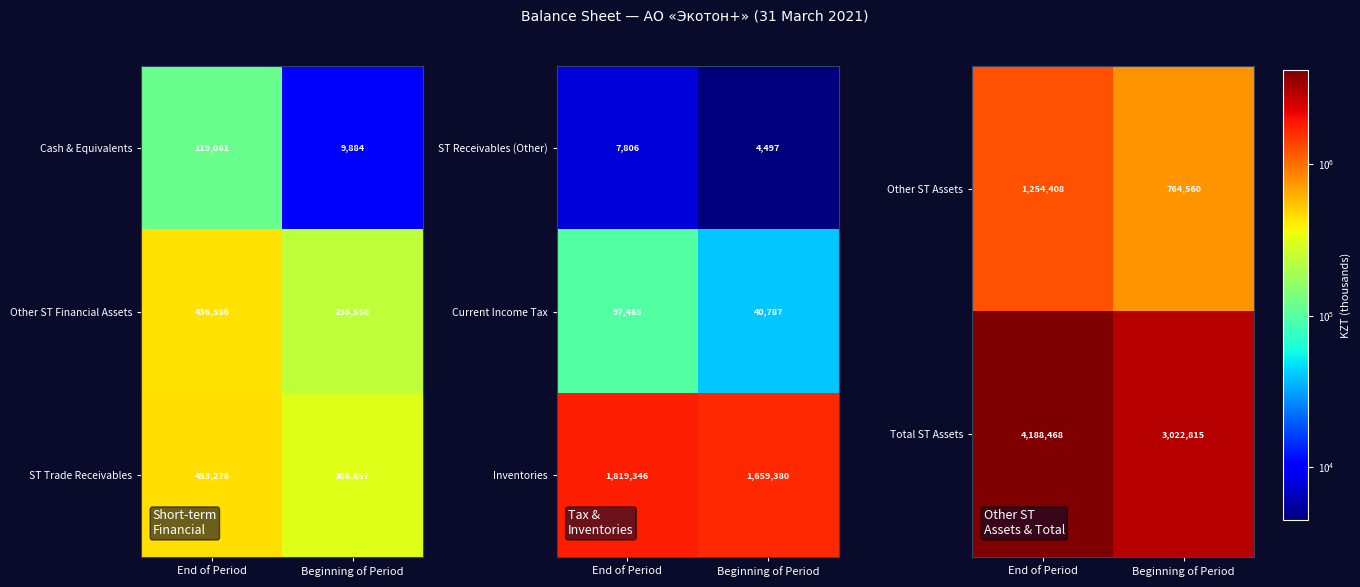

What is the greatest value displayed?

4188468